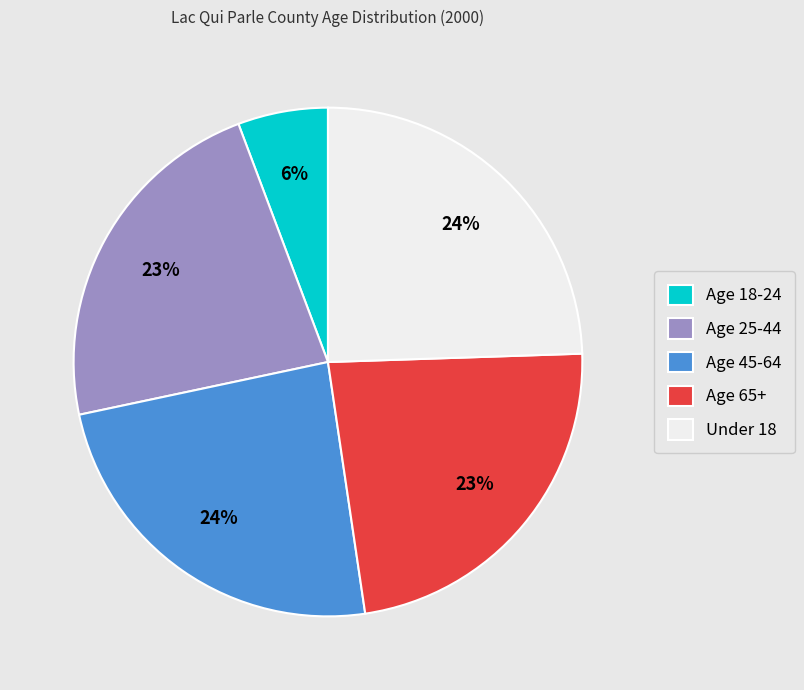

Is it true that Age 25-44 is 30% of the pie?

False